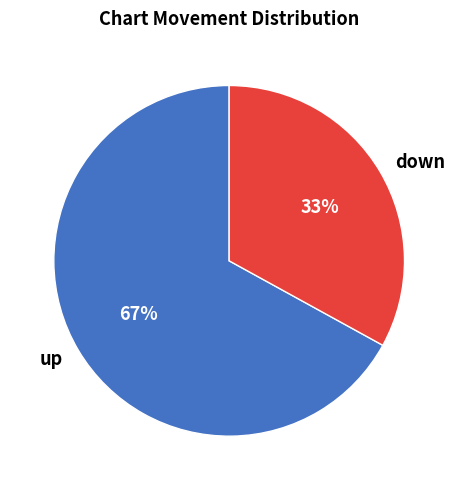

Which category has the smallest portion of the pie?

down